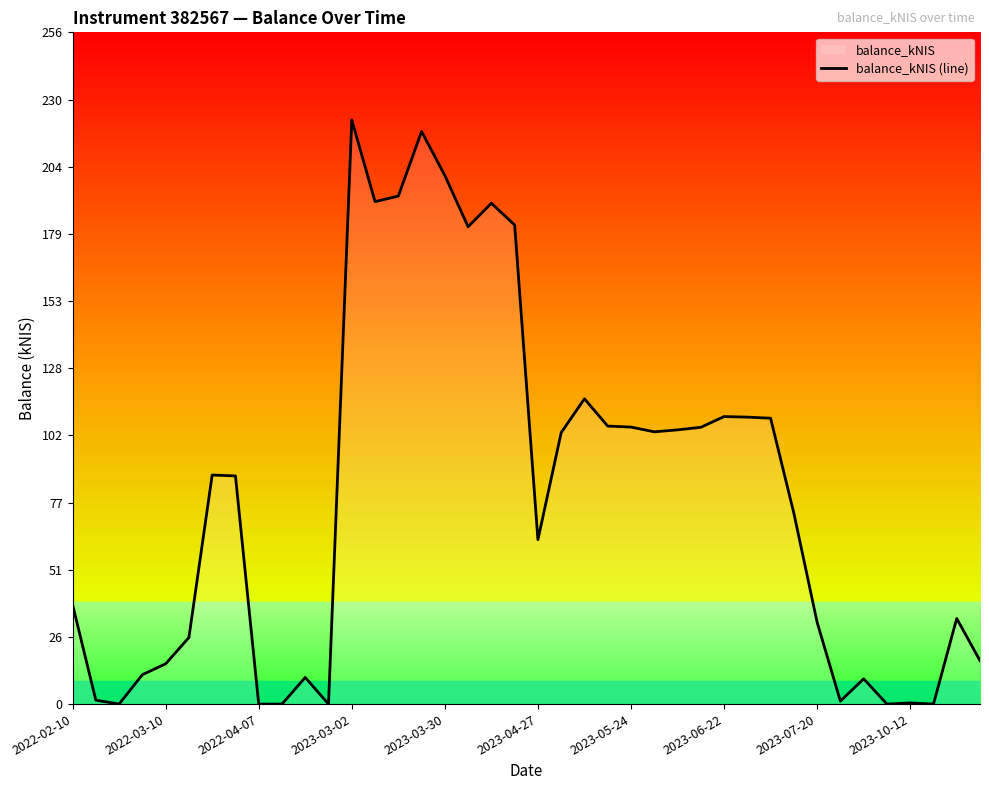

What is the sum of all values?

3152.5